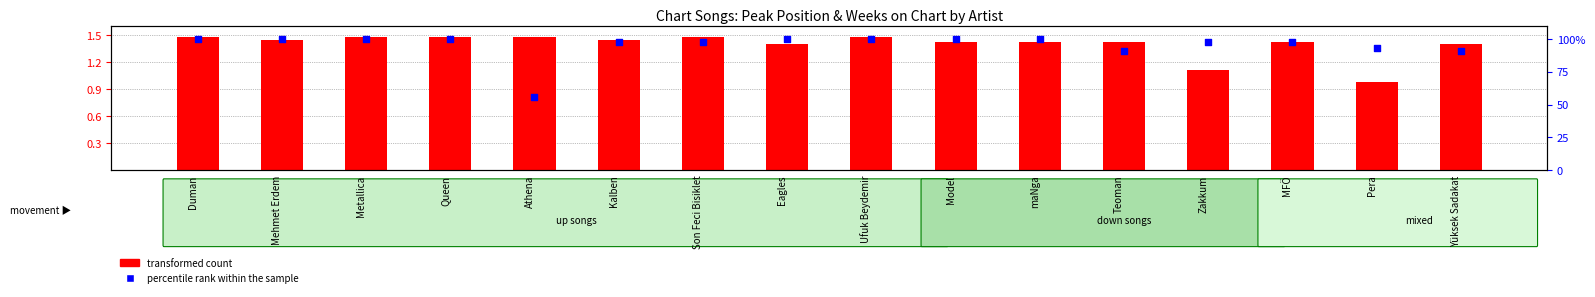

Which series reaches the minimum Y coordinate?

transformed count